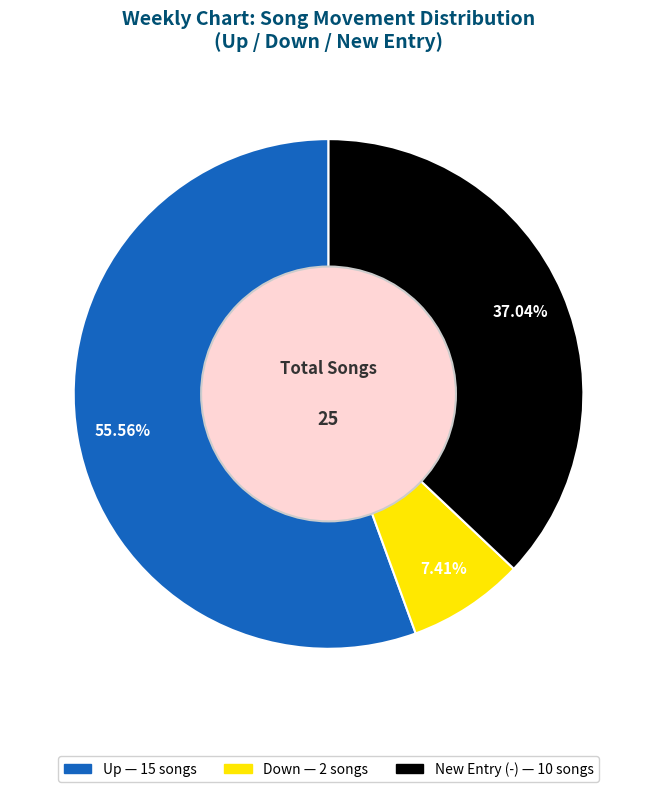

Is there a majority slice in this chart?

Yes